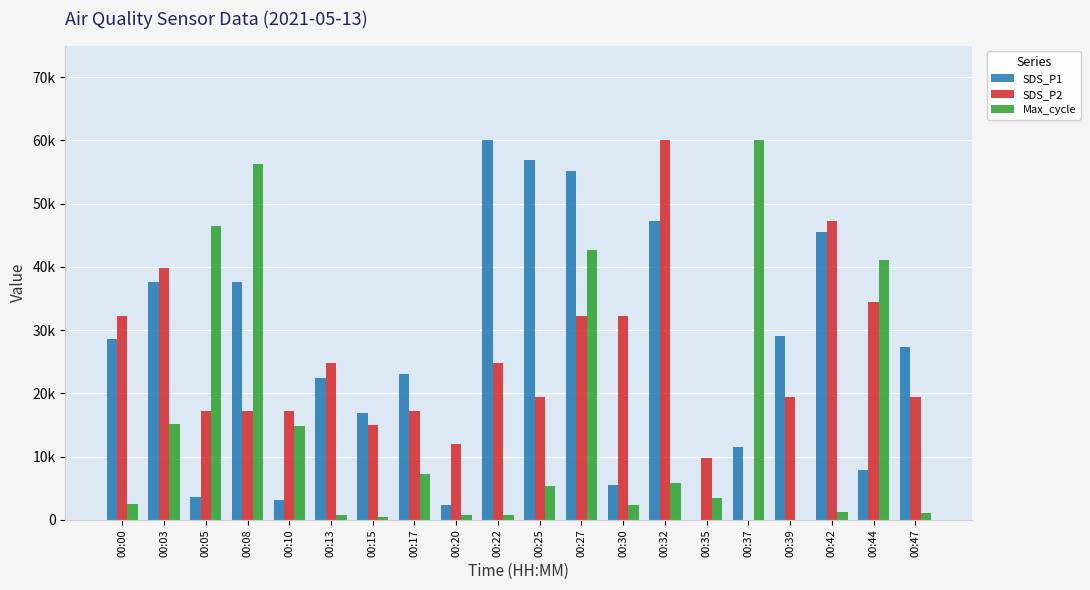

Reading left to right, transcribe all the data shown in this chart.

SDS_P1: 00:00=28545.5	00:03=37636.4	00:05=3636.4	00:08=37636.4	00:10=3090.9	00:13=22363.6	00:15=16909.1	00:17=23090.9	00:20=2363.6	00:22=60000.0	00:25=56909.1	00:27=55090.9	00:30=5454.5	00:32=47272.7	00:35=0.0	00:37=11454.5	00:39=29090.9	00:42=45454.5	00:44=7818.2	00:47=27272.7
SDS_P2: 00:00=32250.0	00:03=39750.0	00:05=17250.0	00:08=17250.0	00:10=17250.0	00:13=24750.0	00:15=15000.0	00:17=17250.0	00:20=12000.0	00:22=24750.0	00:25=19500.0	00:27=32250.0	00:30=32250.0	00:32=60000.0	00:35=9750.0	00:37=0.0	00:39=19500.0	00:42=47250.0	00:44=34500.0	00:47=19500.0
Max_cycle: 00:00=2533.6	00:03=15086.4	00:05=46525.9	00:08=56199.6	00:10=14856.0	00:13=691.0	00:15=460.7	00:17=7255.3	00:20=806.1	00:22=806.1	00:25=5412.7	00:27=42725.5	00:30=2418.4	00:32=5758.2	00:35=3454.9	00:37=60000.0	00:39=0.0	00:42=1266.8	00:44=41113.2	00:47=1151.6